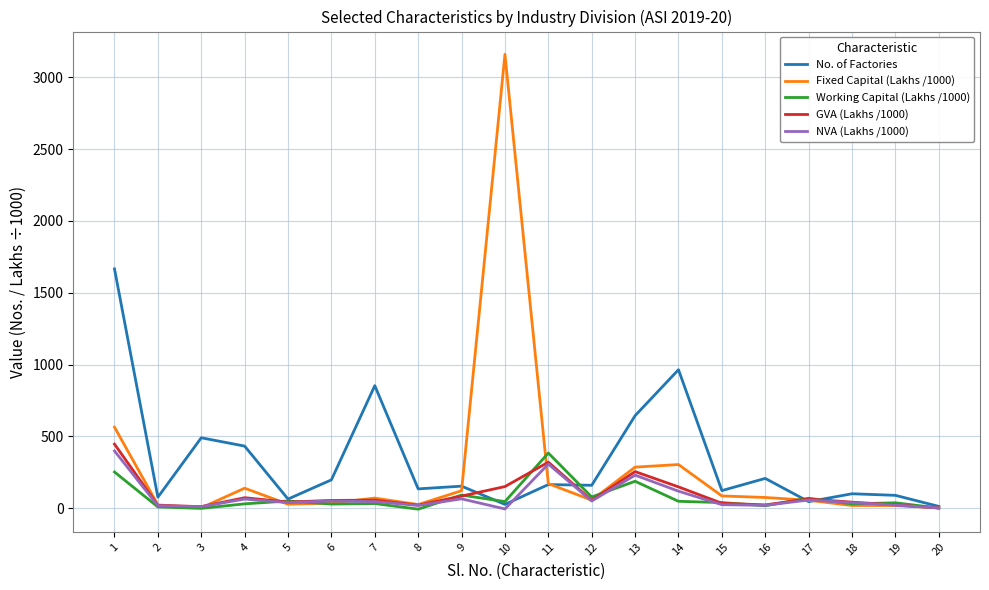

What is the spread (max minus min) of values at 2?

67.9